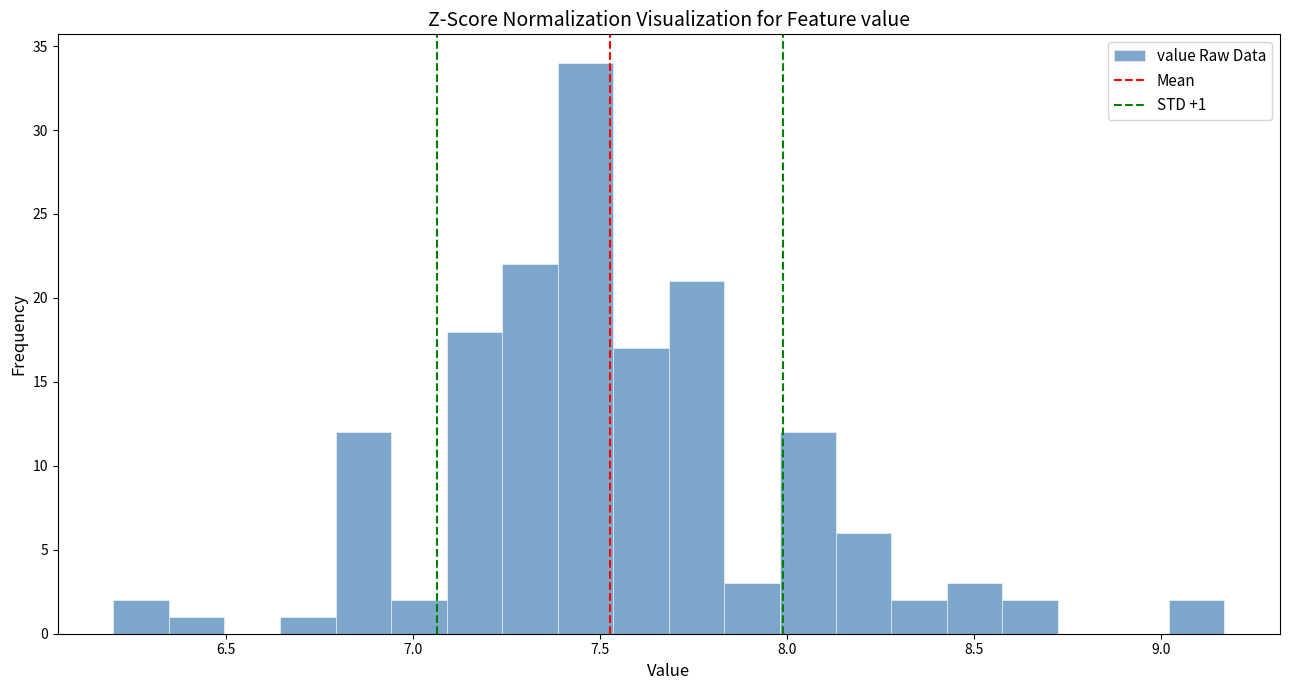

Around what value on the x-axis is the tallest bar? Give the approximate position of its centre, as read against the axis.

7.45